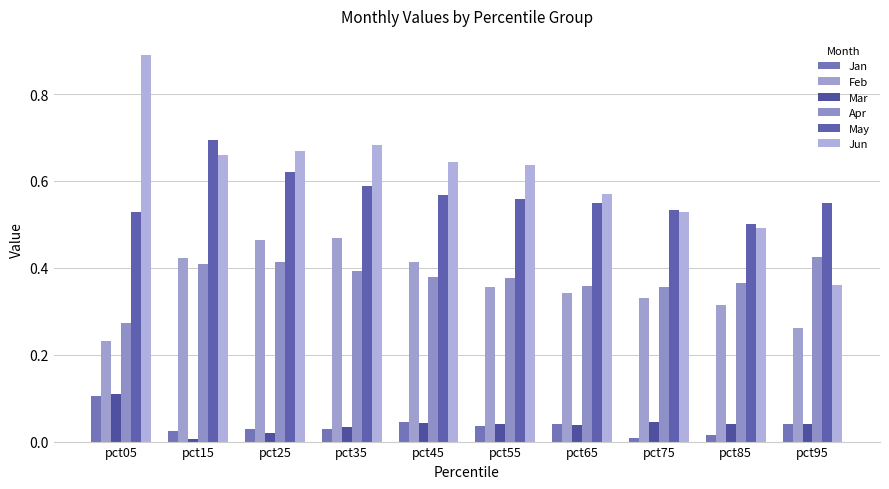

Between pct05 and pct55, which series saw the biggest shift?

Jun